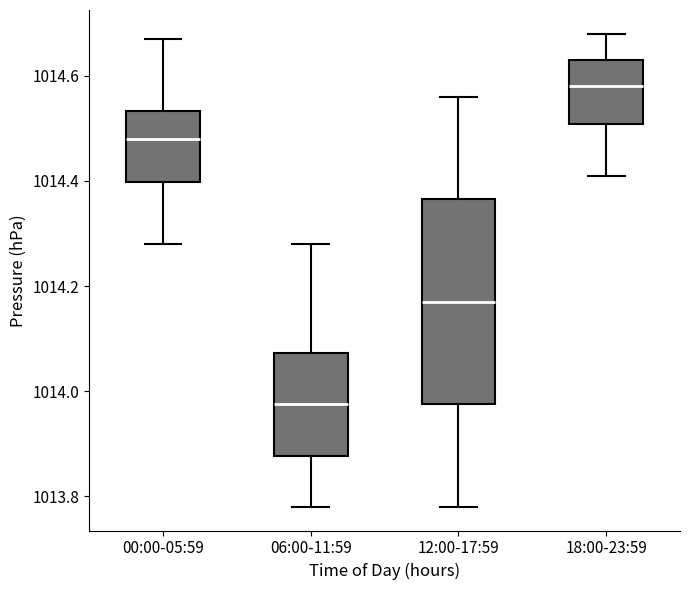

Where does the median line of the box for 12:00-17:59 sit on the y-axis? The values are not printed on the chart, so give them approximately, as read against the axis.

1014.18